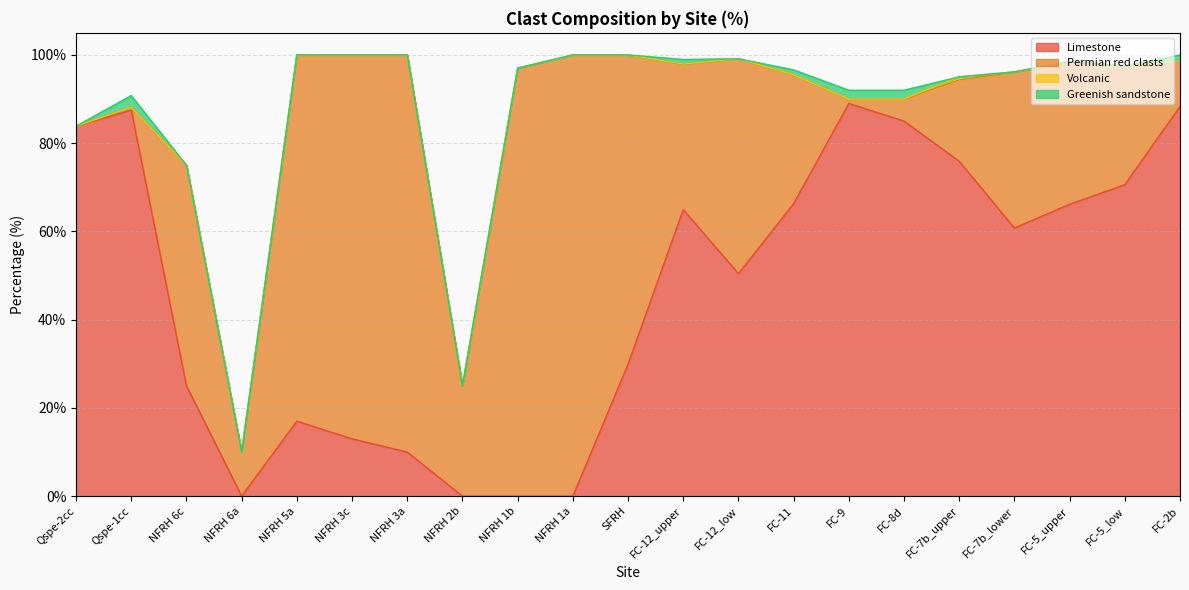

Reading left to right, what are all the values shown in this chart?

Limestone: 83.8	87.5	25.0	0.0	17.0	13.0	10.0	0.0	0.0	0.0	29.9	65.0	50.4	66.3	89.0	85.0	75.9	60.8	66.2	70.6	88.3
Permian red clasts: 0.0	0.7	50.0	10.0	83.0	87.0	90.0	25.0	97.0	100.0	70.1	33.0	48.7	29.2	1.0	5.0	18.4	35.4	32.3	26.9	10.2
Volcanic: 0.0	0.0	0.0	0.0	0.0	0.0	0.0	0.0	0.0	0.0	0.0	0.0	0.0	0.0	0.0	0.0	0.7	0.0	0.0	0.0	0.0
Greenish sandstone: 0.0	2.6	0.0	0.0	0.0	0.0	0.0	0.0	0.0	0.0	0.0	1.0	0.0	1.1	2.0	2.0	0.0	0.0	0.0	0.0	1.5